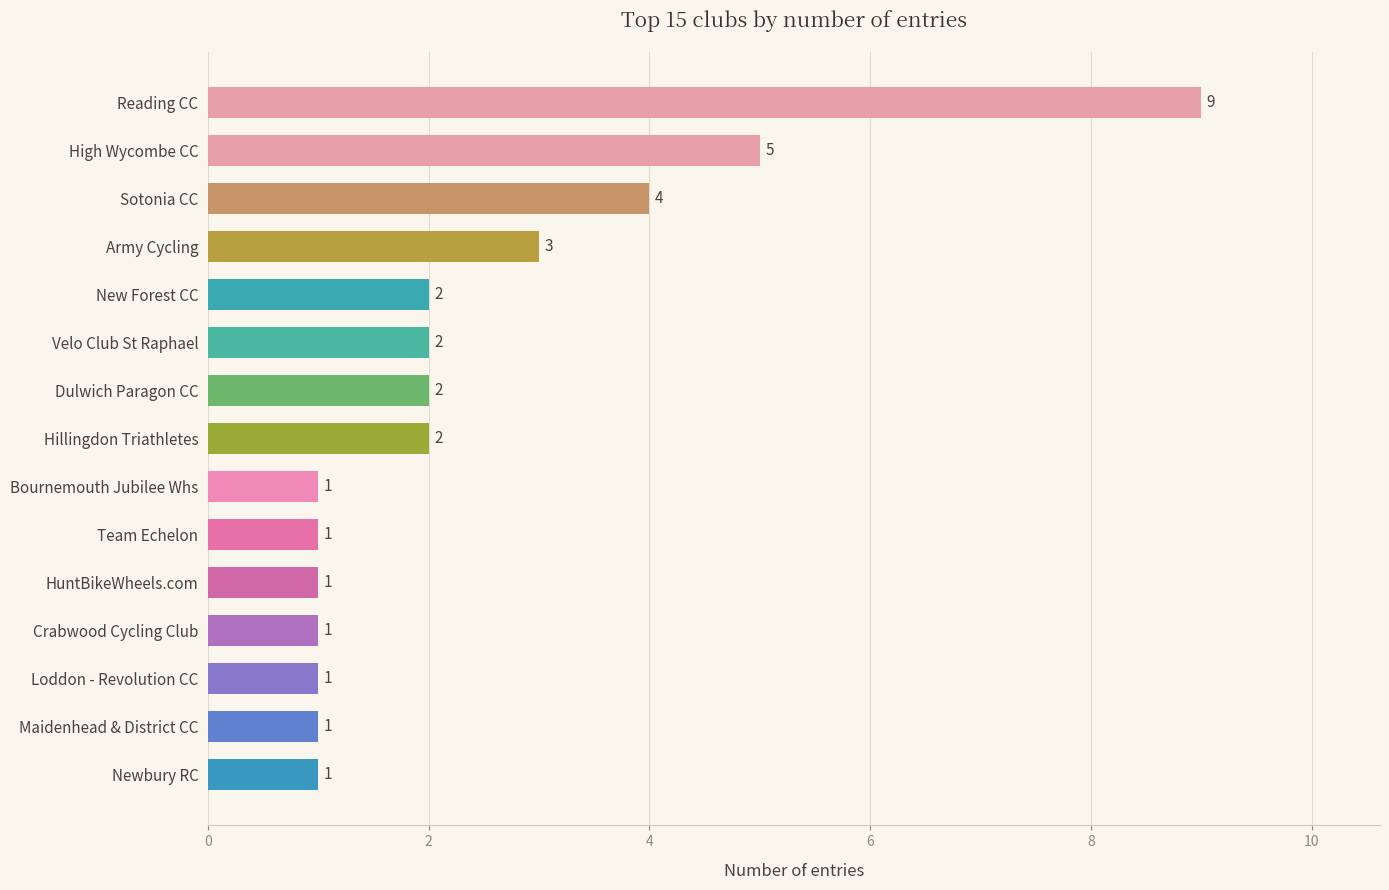

At which label is the value closest to 5?

High Wycombe CC